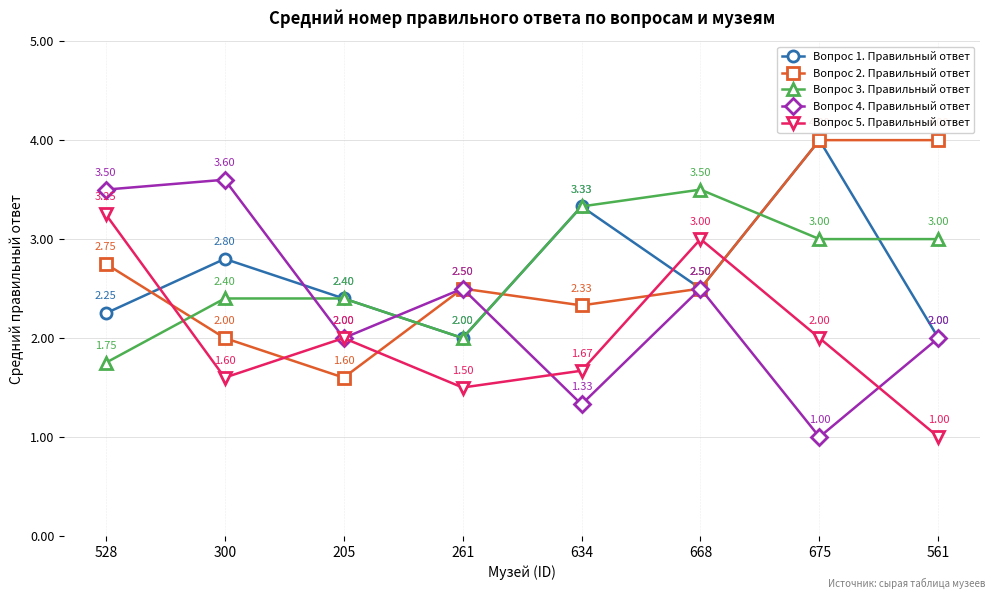

What is the label of the 4th point from the right?

634